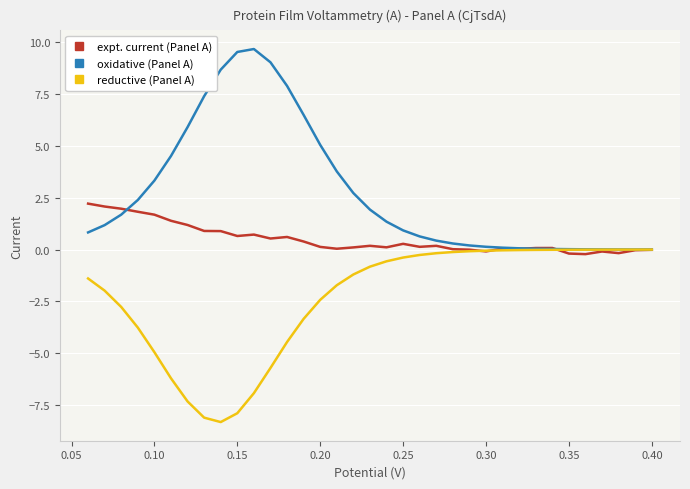

At how many categories does at least one series exceed -6?

35